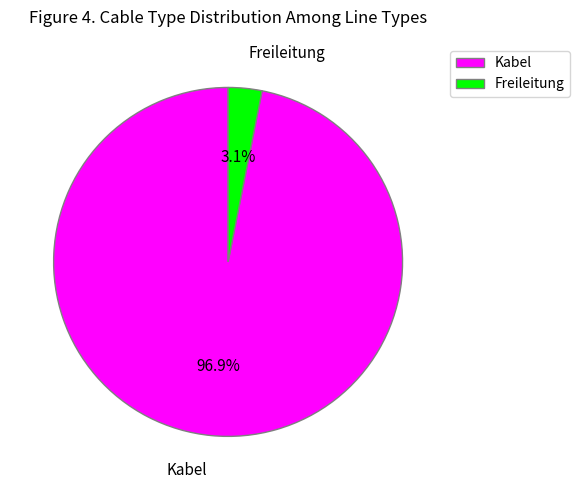

To the nearest percent, what is the difference between the Kabel and Freileitung slice percentages?

94%